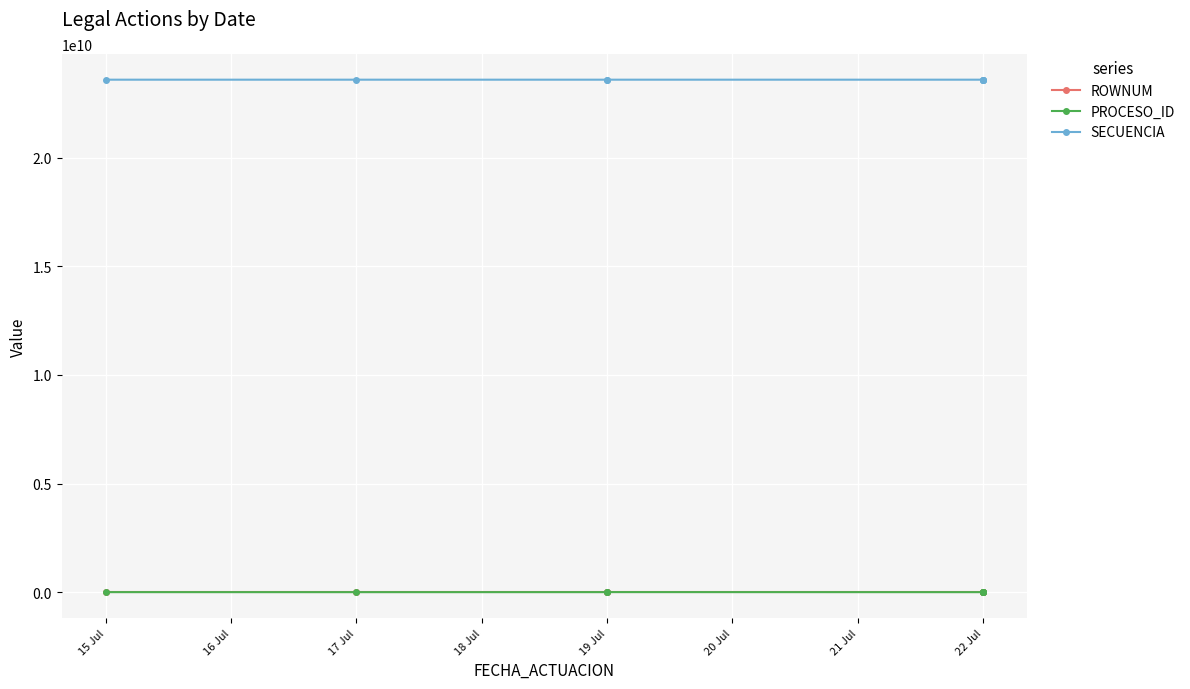

What is the sum of all PROCESO_ID values?

52818359